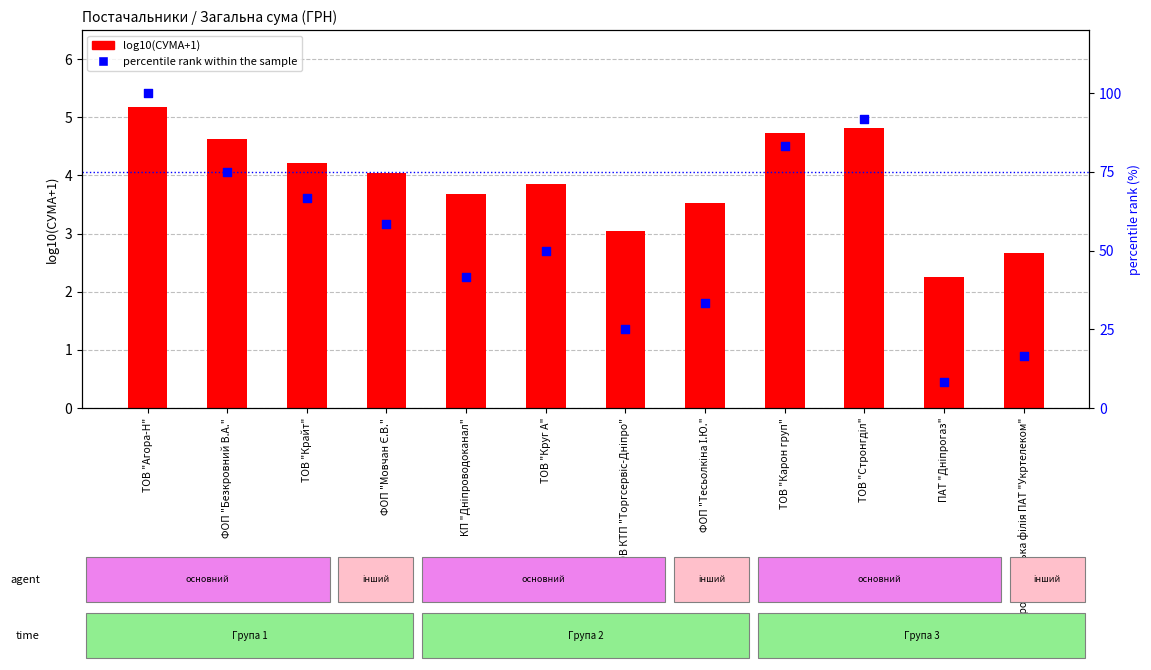

What are all the series names shown in the legend?

log10(СУМА+1), percentile rank within the sample